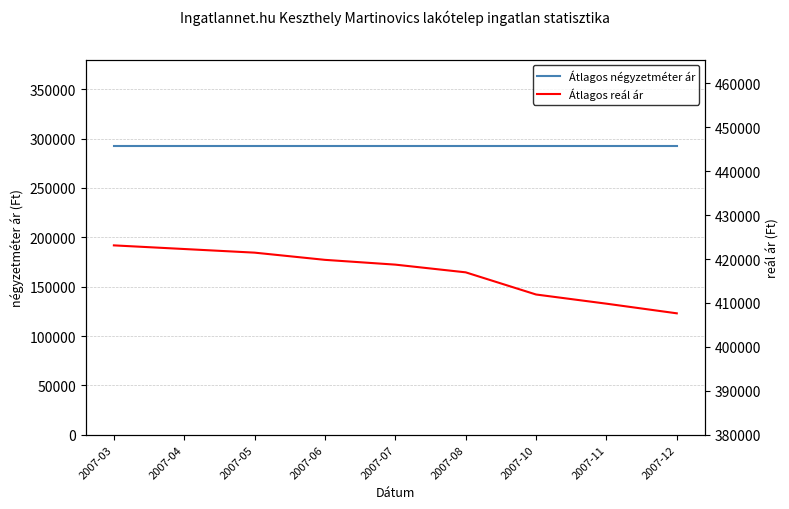

Reading left to right, what are all the values shown in this chart?

Átlagos négyzetméter ár: 292307	292307	292307	292307	292307	292307	292307	292307	292307
Átlagos reál ár: 423114	422285	421459	419818	418730	416976	411929	409841	407645